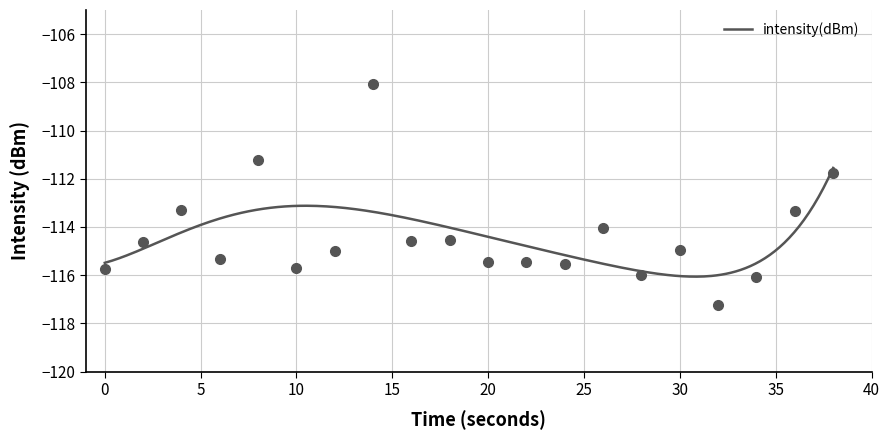

At which label is the value closest to -112?

38